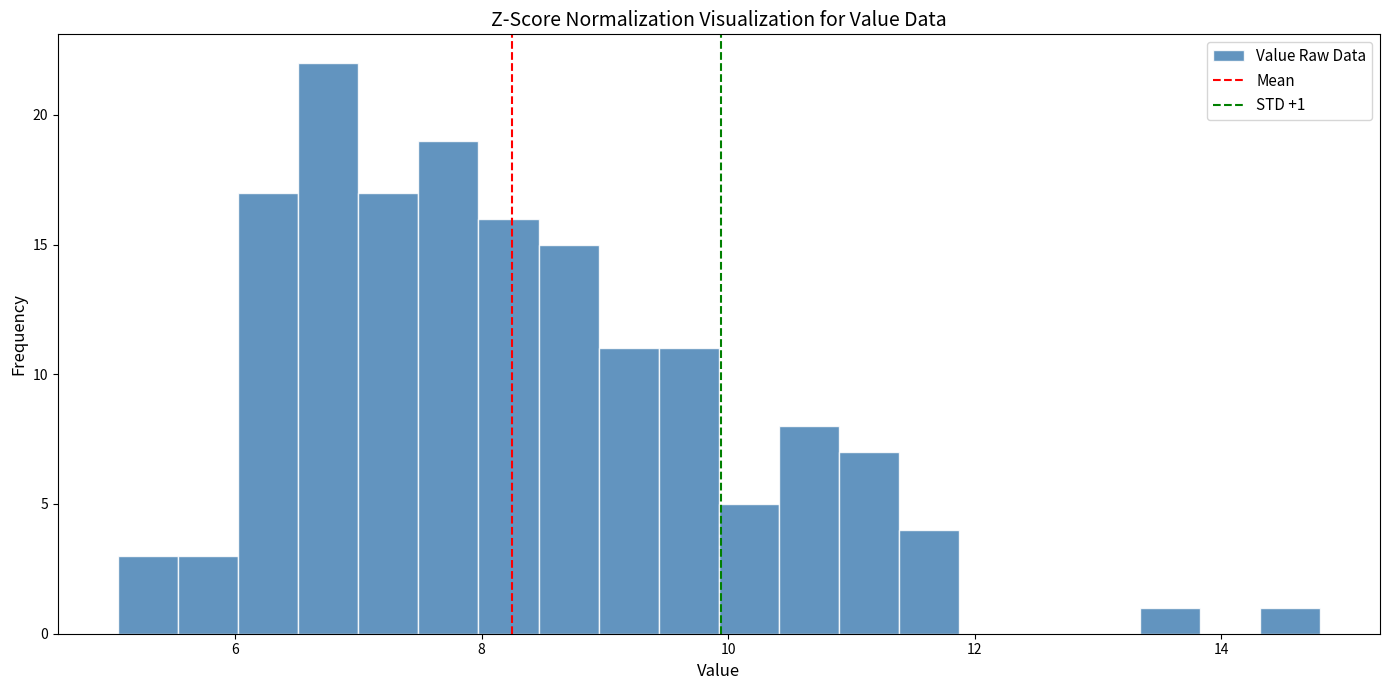

Around what value on the x-axis is the tallest bar? Give the approximate position of its centre, as read against the axis.

6.8